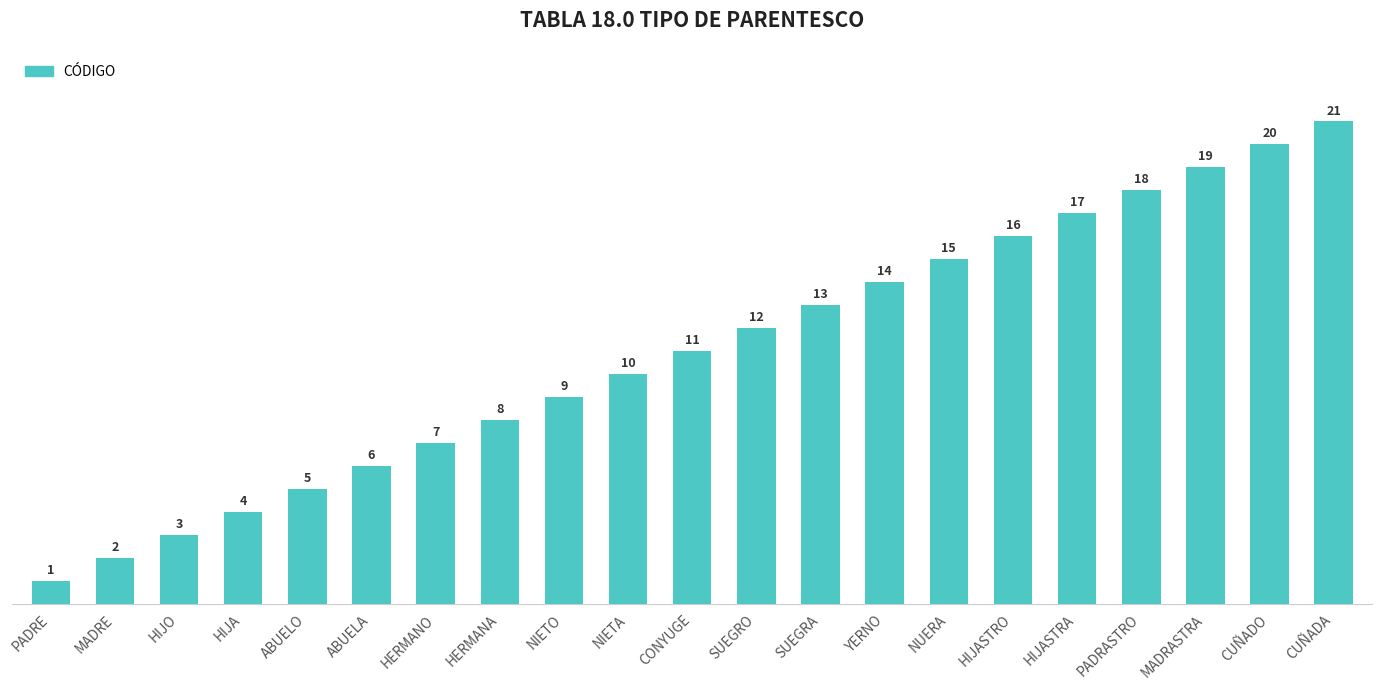

How many bars are there in total?

21